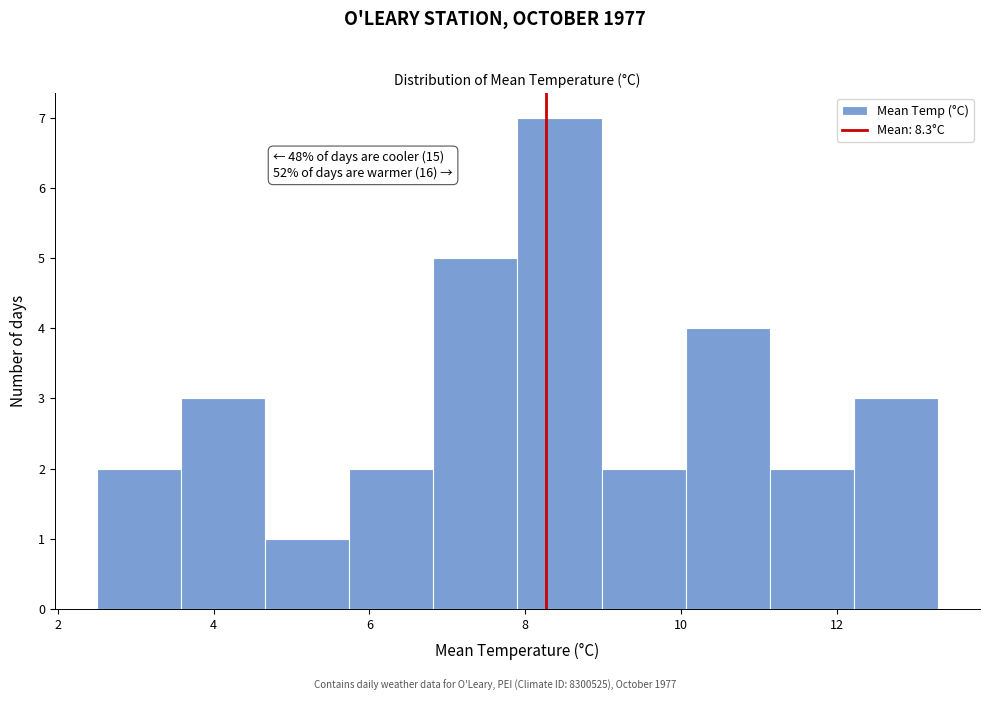

Over which range of the x-axis is the bar tallest?

7.90 to 8.98